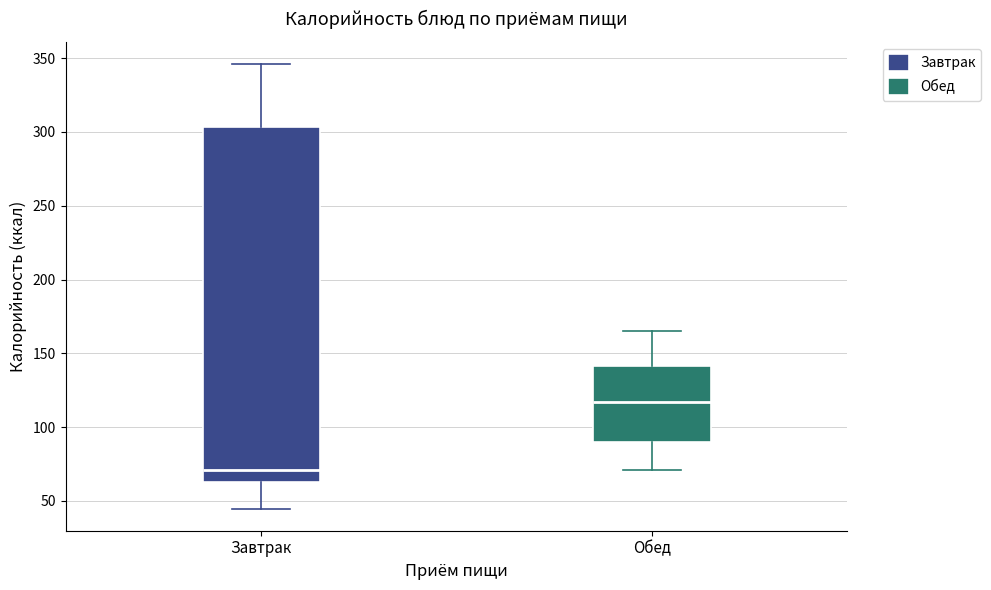

Reading left to right, transcribe this box plot: for each box, give where its median line is, the range the box spans, and where its two whiskers end, as read against the y-axis. The values are not printed on the chart, so give them approximately, as read against the axis.

Завтрак: median 70, box 65 to 305, whiskers 45 to 345
Обед: median 115, box 90 to 140, whiskers 70 to 165